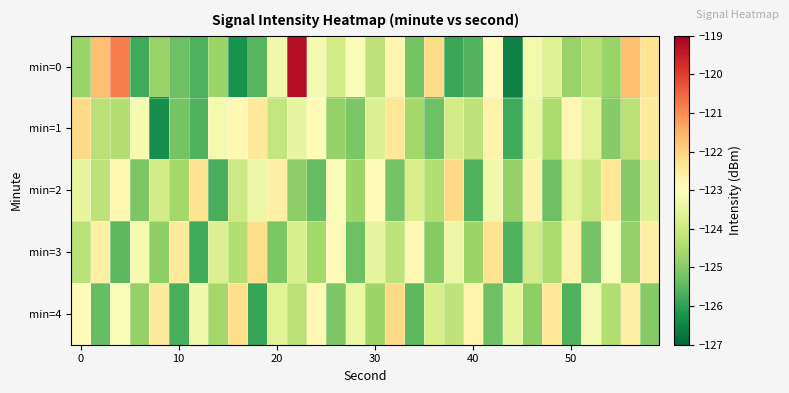

Which series has the largest range (max minus min)?

min=0